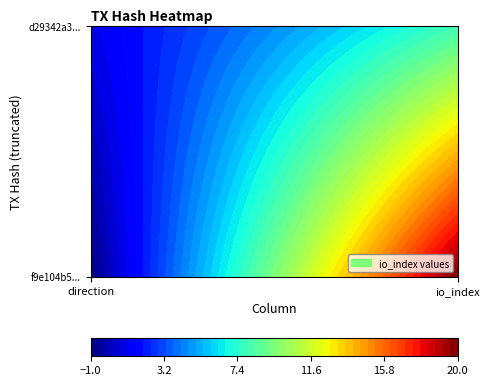

Reading left to right, extract all data points from this chart.

f9e104b537578d52bab4a5bab6205f46853d38d: -1=-1	1=20
d29342a39e5db3806bf4723de40bc2b91d13aaa: -1=1	1=8